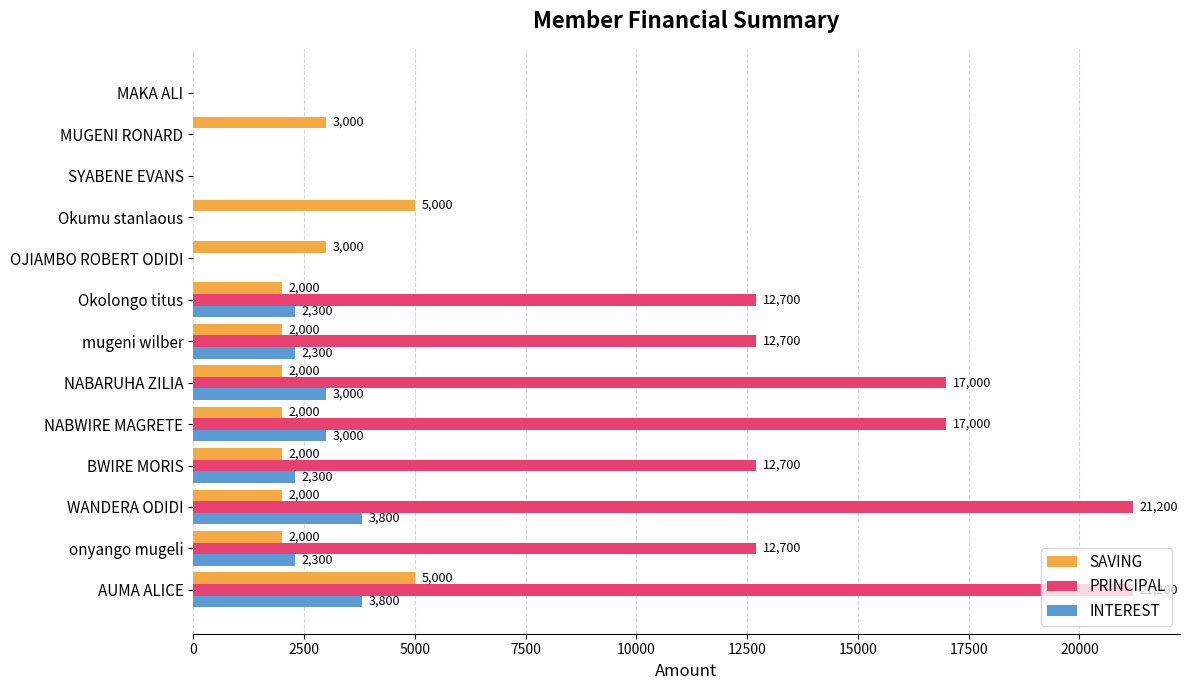

What are all the series names shown in the legend?

SAVING, PRINCIPAL, INTEREST